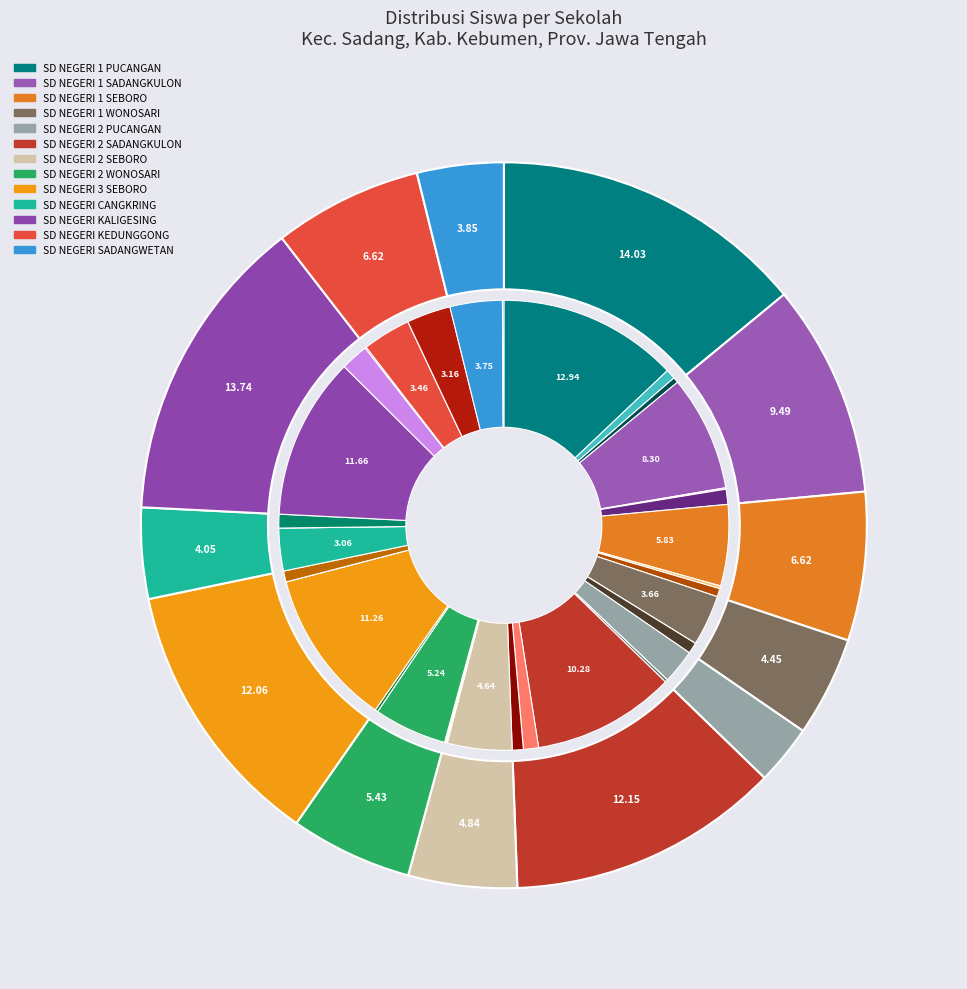

How many segments does this pie chart have?

13